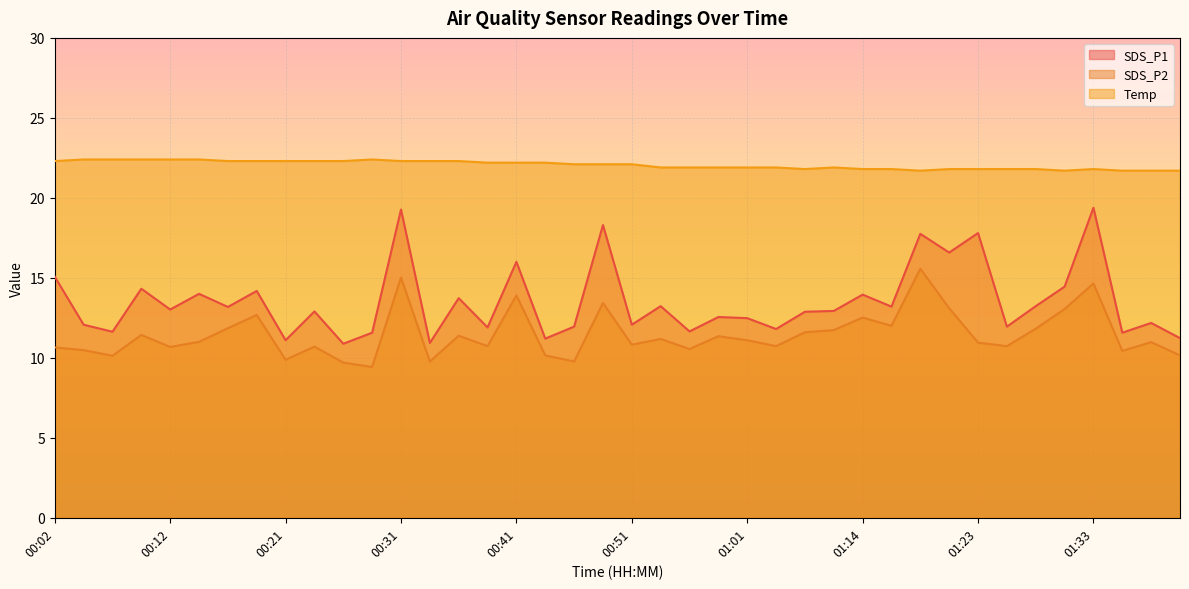

Rank the series at 01:28 from lowest to highest value.

SDS_P2, SDS_P1, Temp